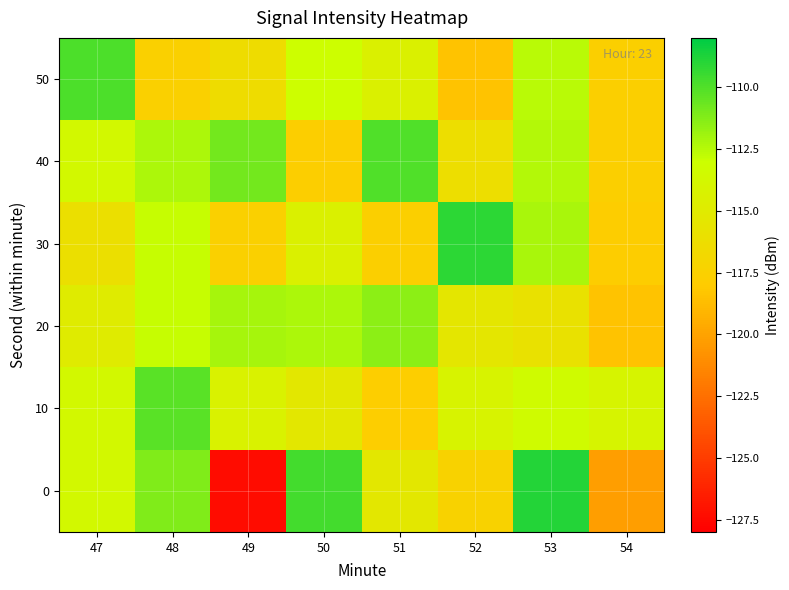

Reading left to right, what are all the values shown in this chart?

0: 47=-113.6	48=-111.2	49=-127.3	50=-109.6	51=-115.3	52=-117.4	53=-108.9	54=-120.2
10: 47=-113.6	48=-110.2	49=-114.3	50=-115.3	51=-117.8	52=-114.2	53=-113.4	54=-114.1
20: 47=-114.9	48=-112.9	49=-112.1	50=-112.3	51=-111.5	52=-115.4	53=-115.9	54=-118.4
30: 47=-116.1	48=-112.9	49=-117.5	50=-114.5	51=-117.7	52=-109.1	53=-112.2	54=-117.9
40: 47=-113.6	48=-112.3	49=-110.9	50=-117.7	51=-110.0	52=-116.3	53=-112.4	54=-117.7
50: 47=-109.9	48=-117.6	49=-116.4	50=-113.1	51=-114.5	52=-118.5	53=-112.6	54=-117.7